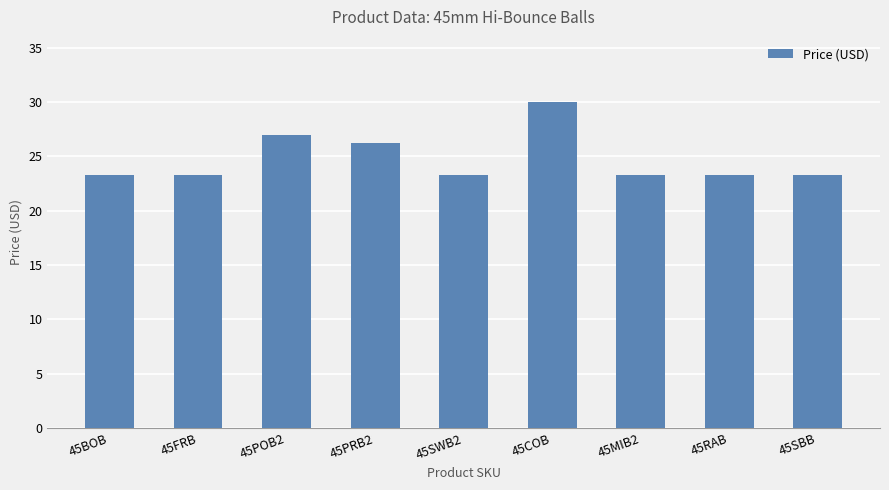

Between 45MIB2 and 45COB, which is larger?

45COB